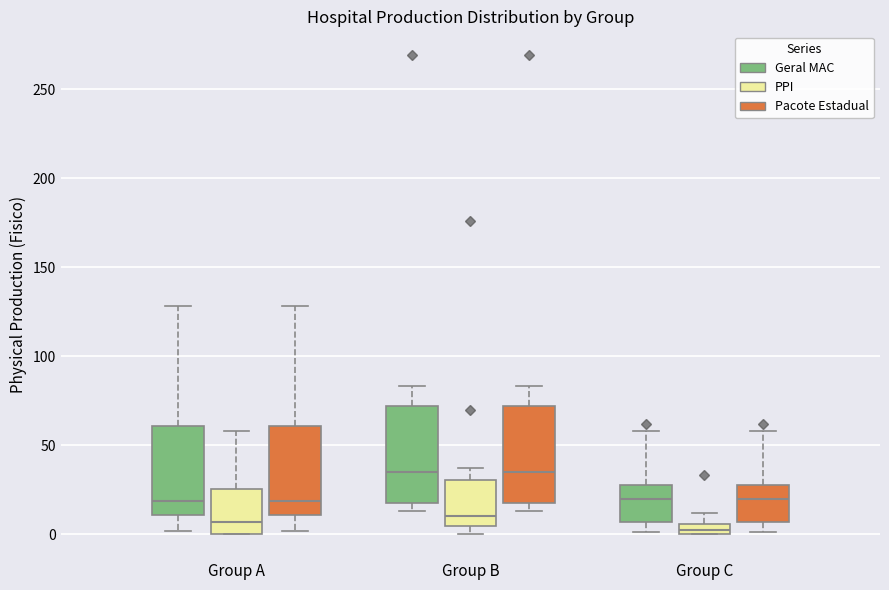

Where is the lower edge of the box for Group C (PPI) on the y-axis? The values are not printed on the chart, so give them approximately, as read against the axis.

0